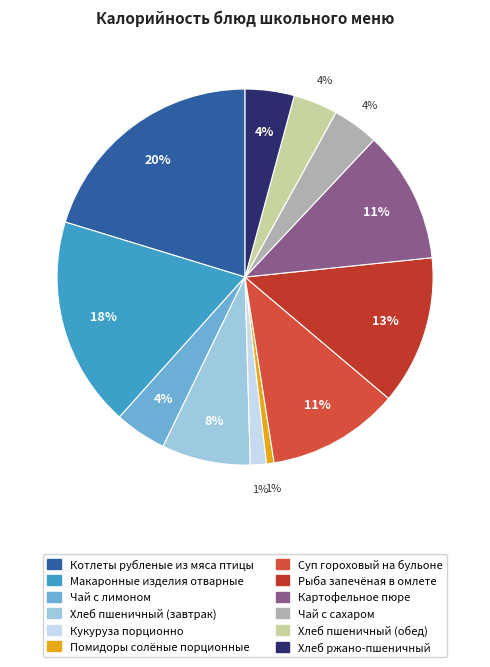

To the nearest percent, what is the average slice percentage?

8%